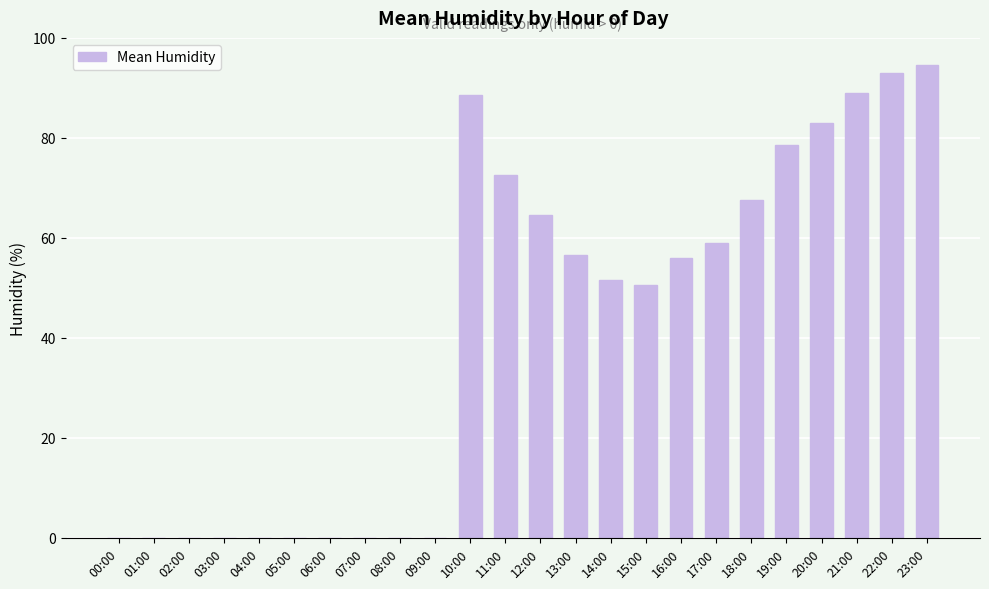

What is the sum of the values at 16:00 and 19:00?

134.5